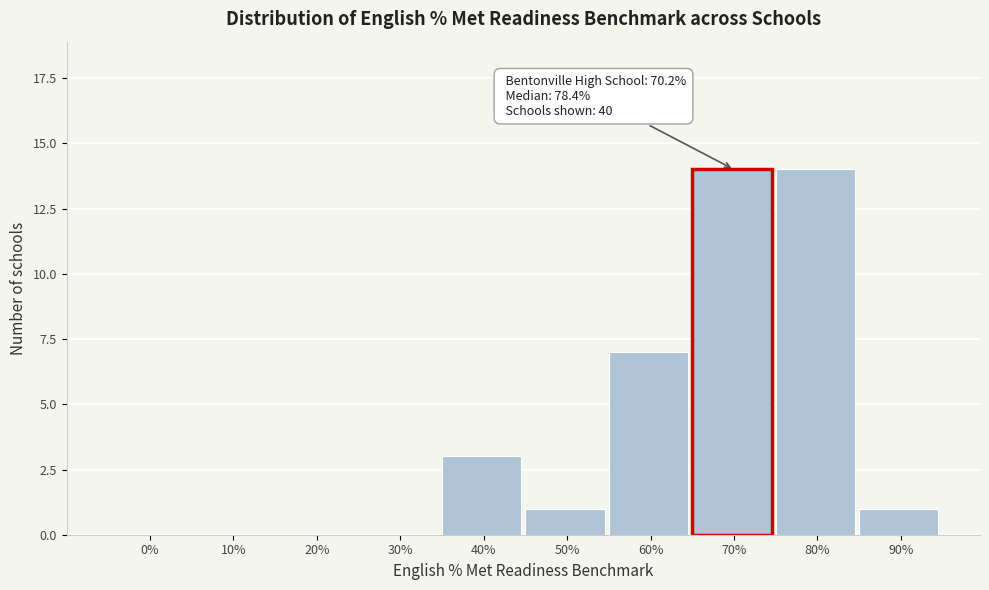

Reading left to right, what are all the values shown in this chart?

0%=0	10%=0	20%=0	30%=0	40%=3	50%=1	60%=7	70%=14	80%=14	90%=1